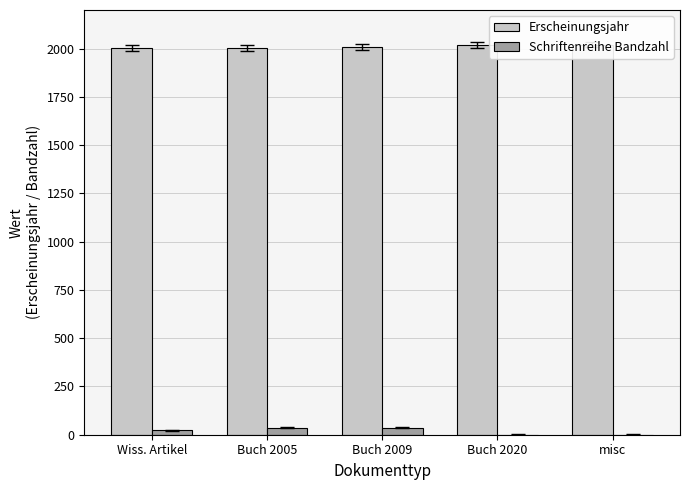

How many Schriftenreihe Bandzahl values are between 0 and 36?

5